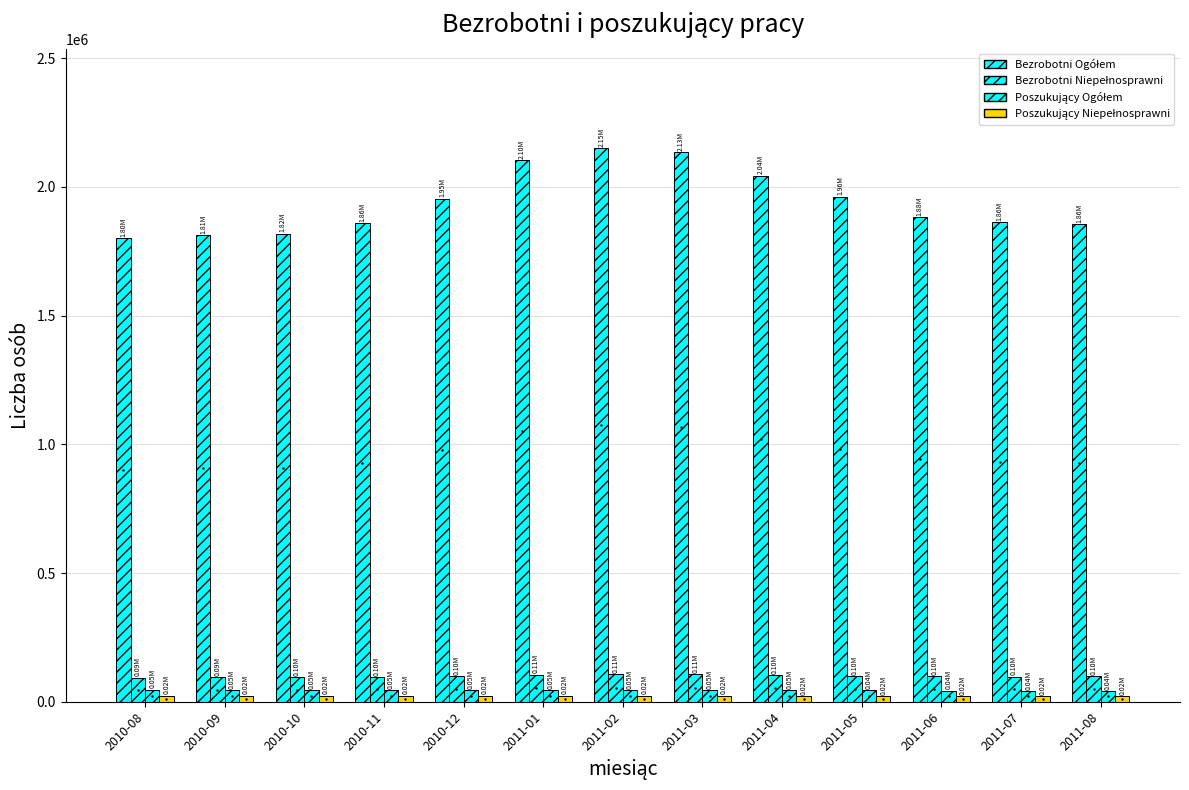

What position from the right is 2010-11?

10